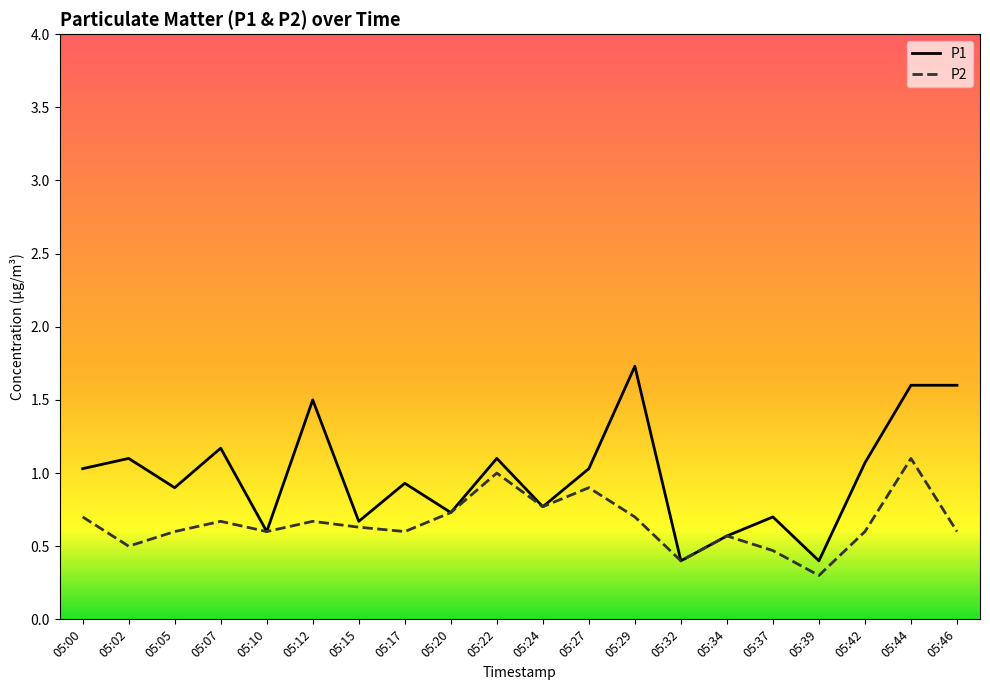

The P1 series shows 1.1 at 05:22. True or false?

True